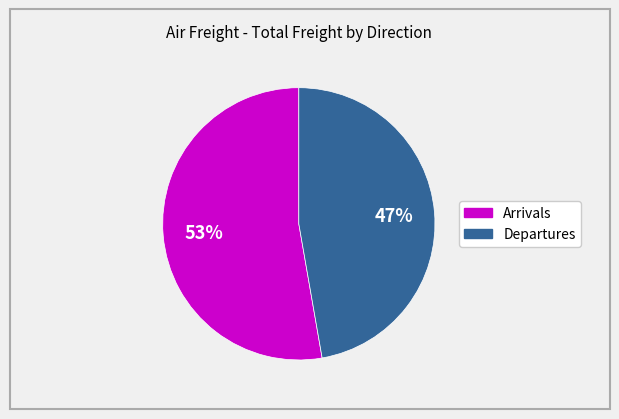

Does Arrivals represent more than half of the total?

Yes